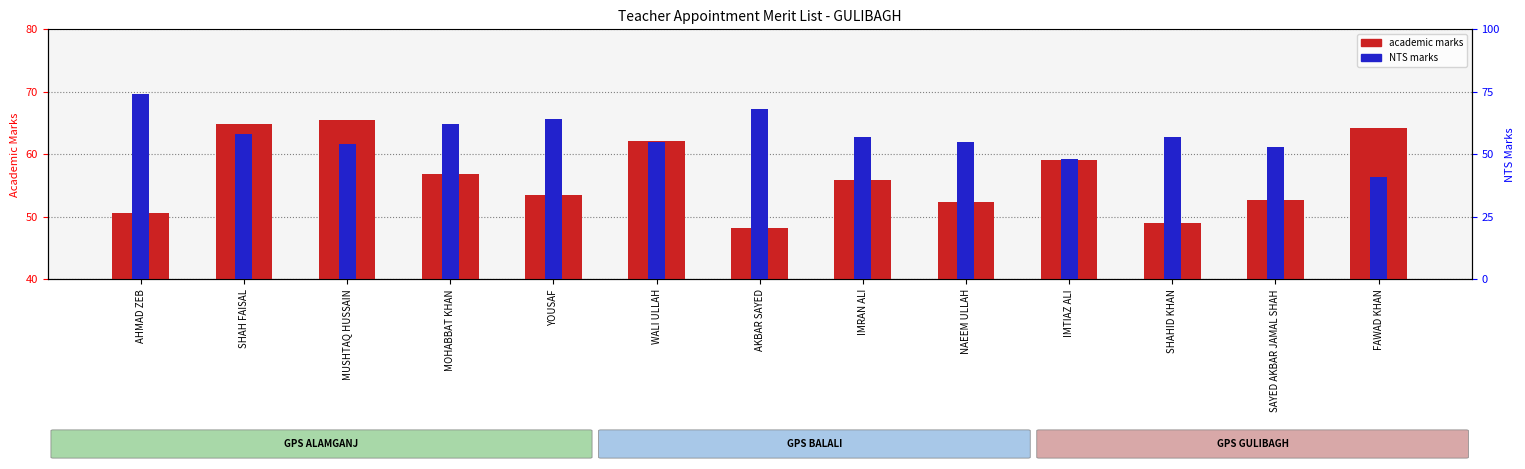

What is the difference between the NTS marks (percentile) values at SAYED AKBAR JAMAL SHAH and AHMAD ZEB?

21.0